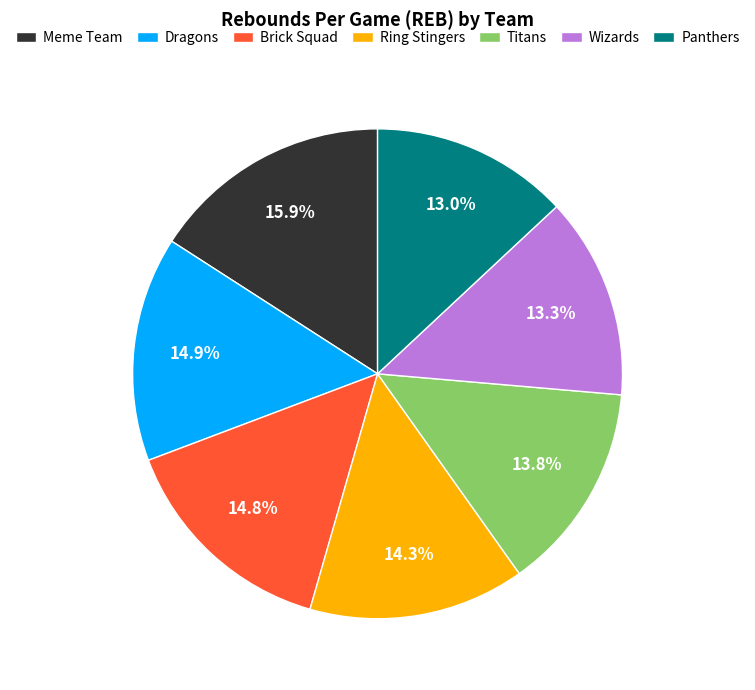

To the nearest percent, what is the combined percentage of Panthers and Dragons?

28%